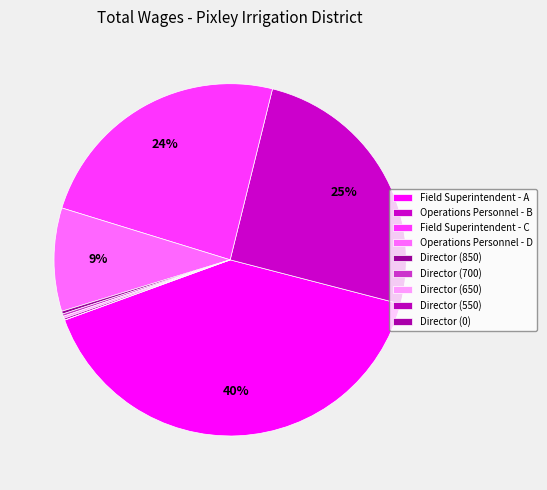

True or false: Director (850) accounts for 0% of the total.

True